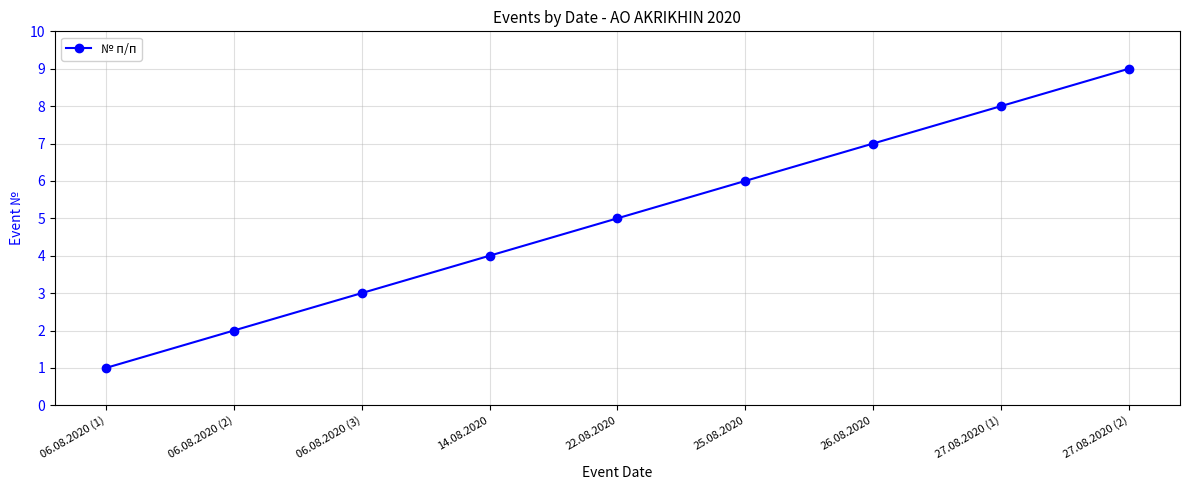

Which has a higher value, 27.08.2020 (1) or 06.08.2020 (1)?

27.08.2020 (1)